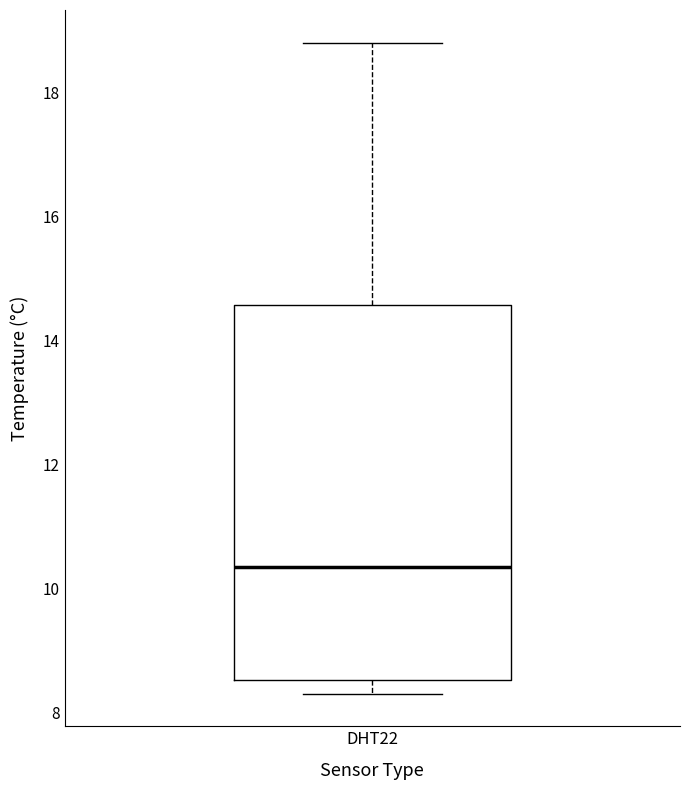

Read this box plot against the y-axis: the position of the median line, the range covered by the box, and the ends of both whiskers. The values are not printed on the chart, so give them approximately, as read against the axis.

median 10.4, box 8.6 to 14.6, whiskers 8.4 to 18.8